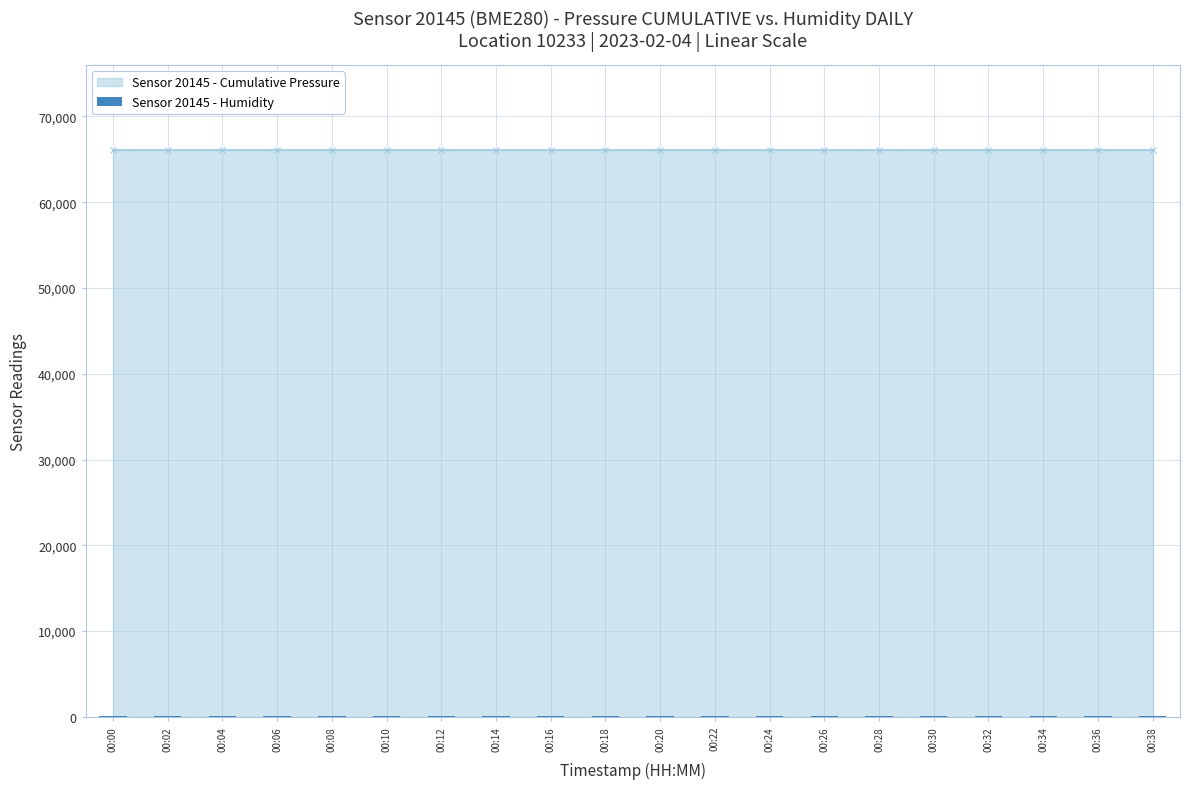

Is it true that Humidity equals 156.1 at 00:36?

False